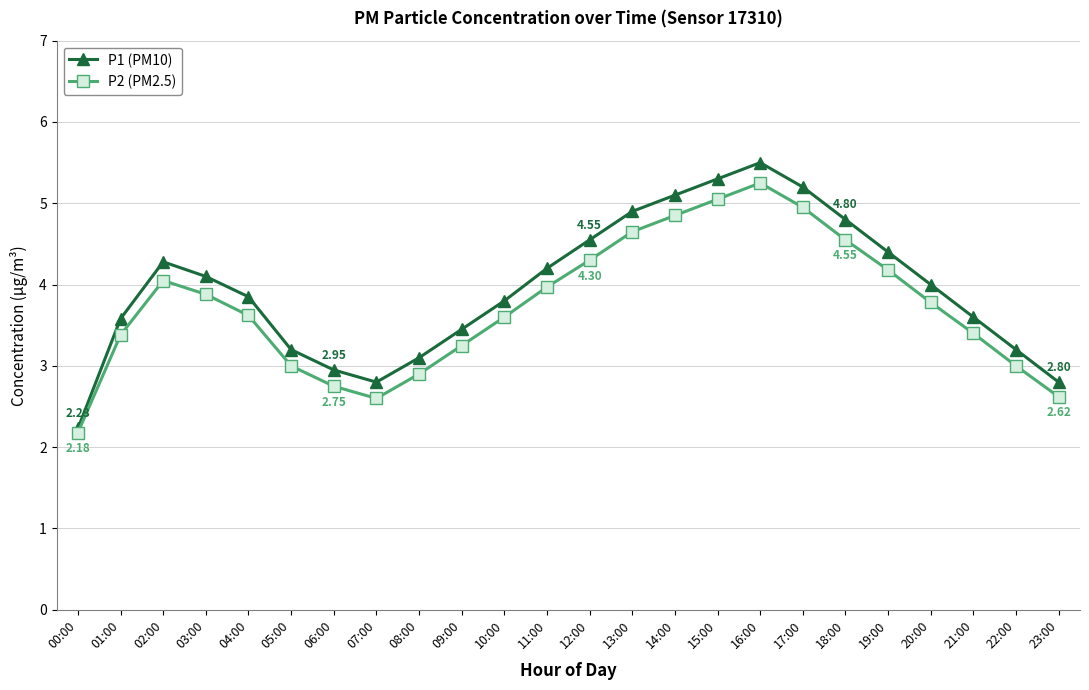

At which category does P1 (PM10) reach its first local peak?

02:00